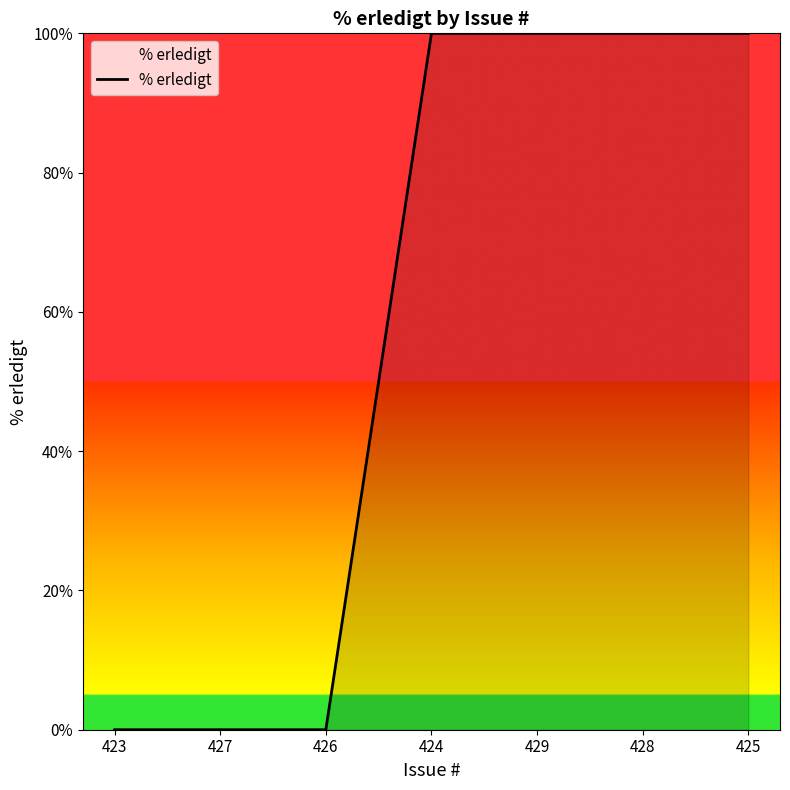

Is this an area chart (filled region under the line)?

No